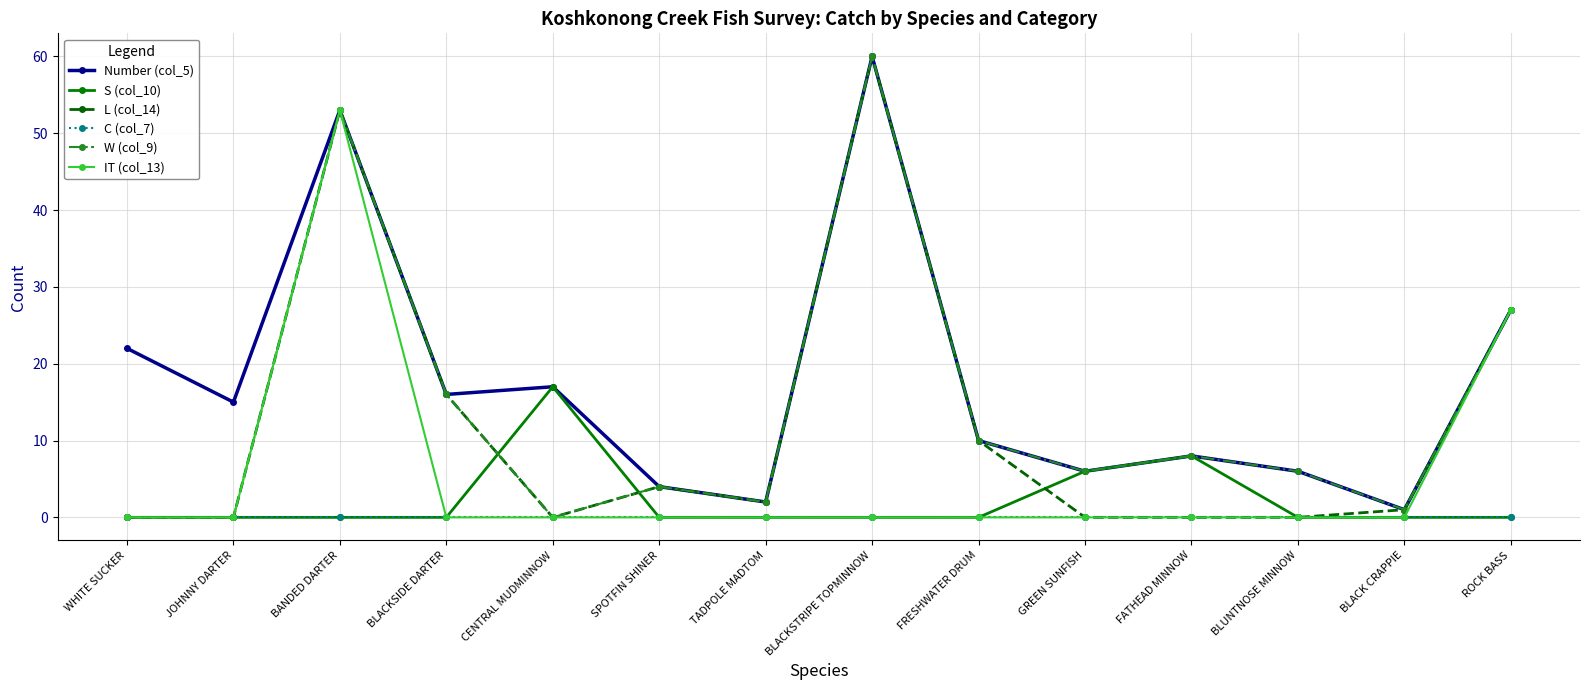

Is it true that L (col_14) equals 27 at ROCK BASS?

True